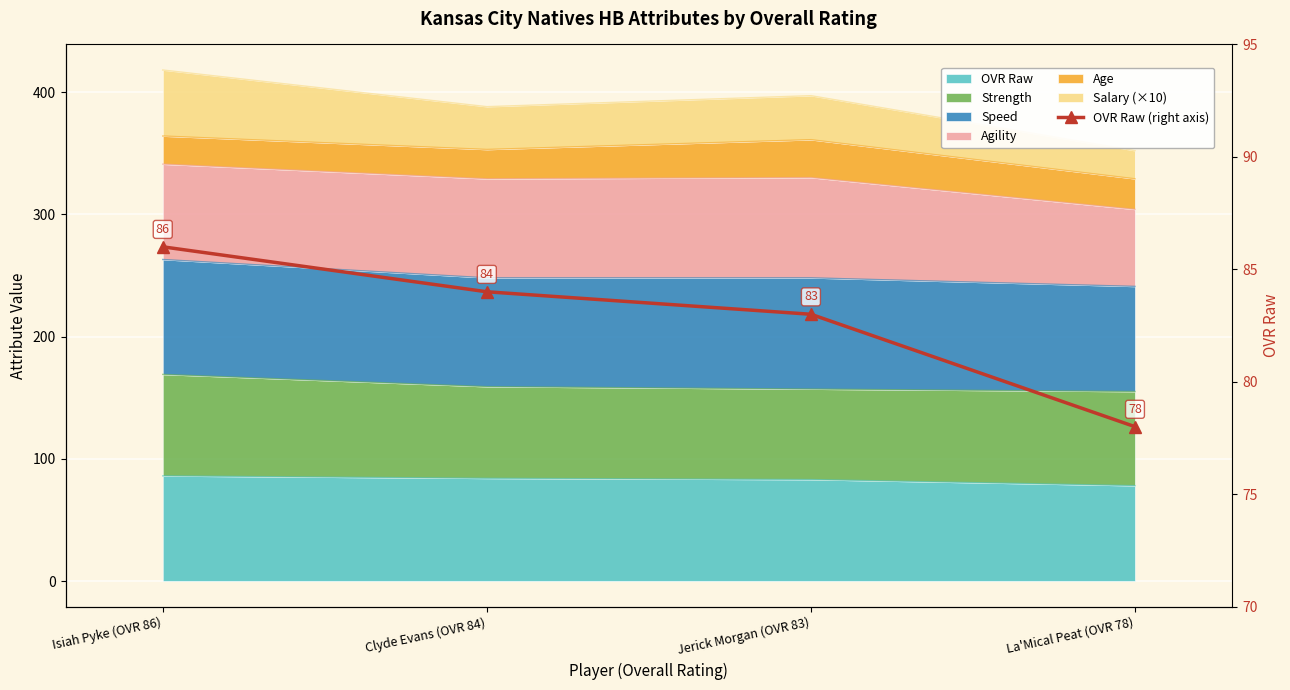

What is the change in value from Jerick Morgan (OVR 83) to La'Mical Peat (OVR 78)?

-5